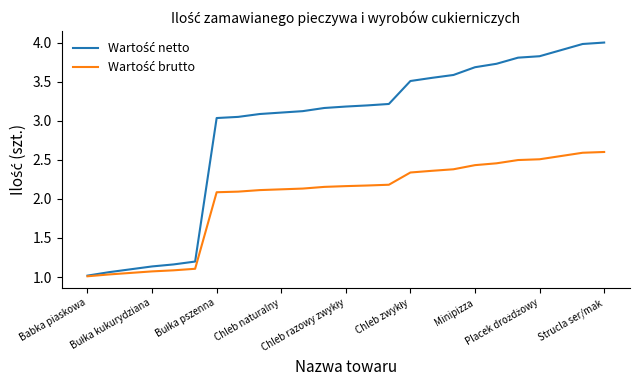

What is the maximum value shown in the chart?

4.0